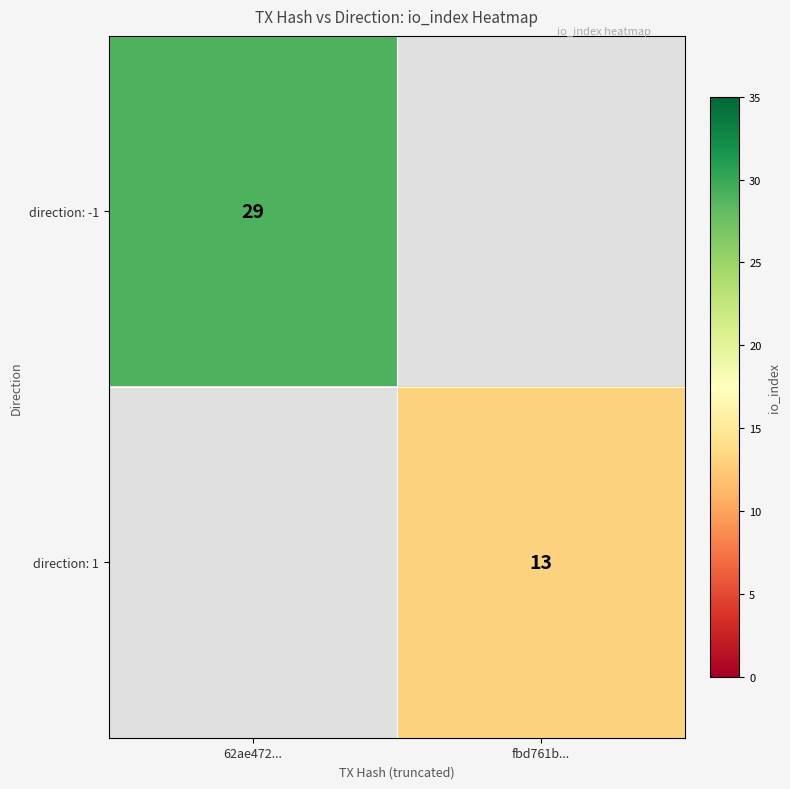

True or false: direction: -1 has a value of 17 at 62ae472....

False